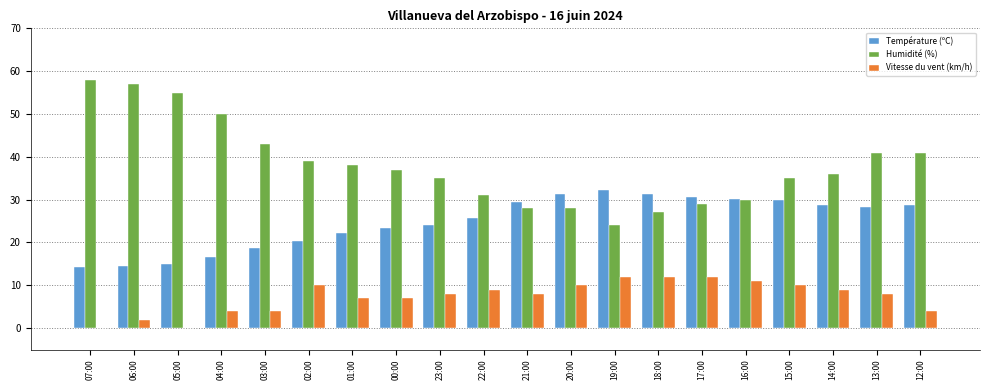

What is the highest value of the Humidité (%) series?

58.0